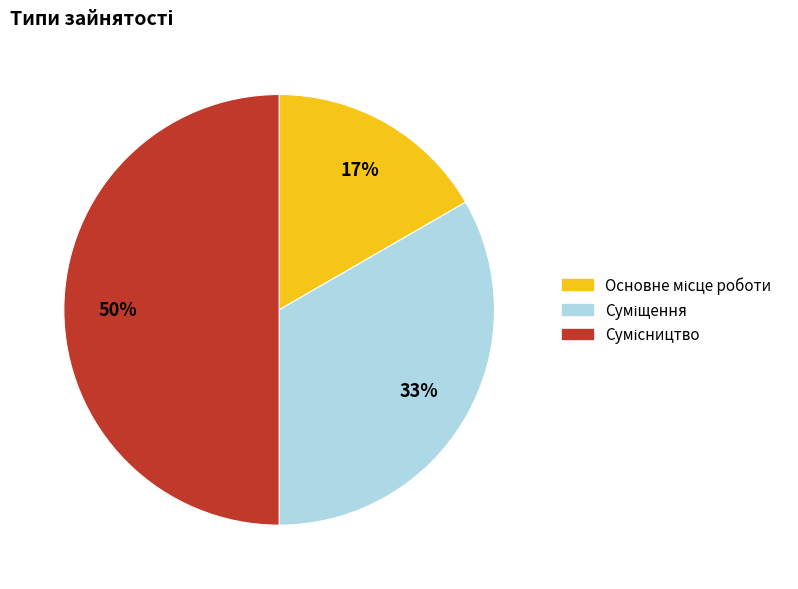

To the nearest percent, what is the difference between the largest and smallest slice percentages?

33%